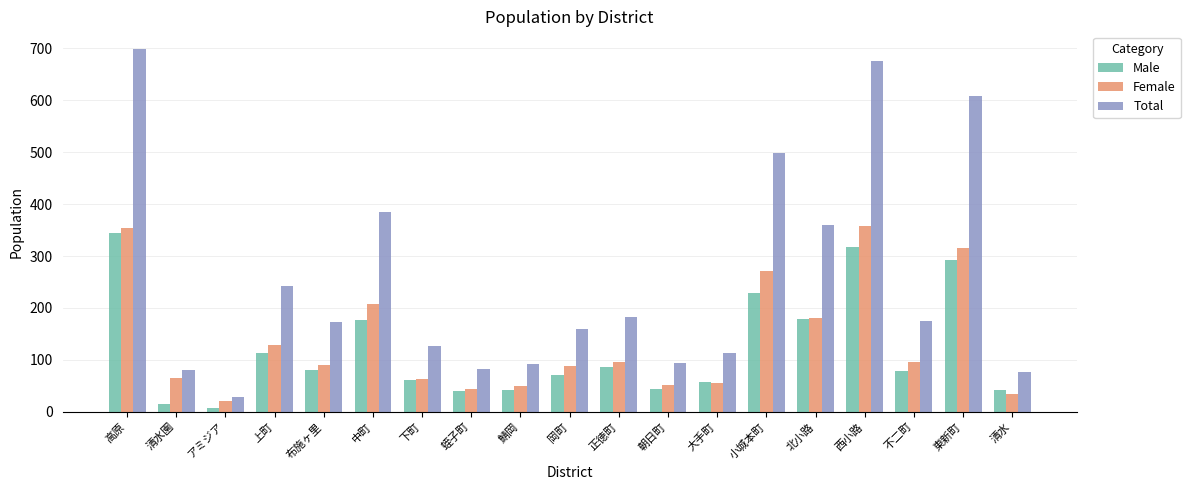

What is the difference between the second highest and minimum values in the Male series?

311